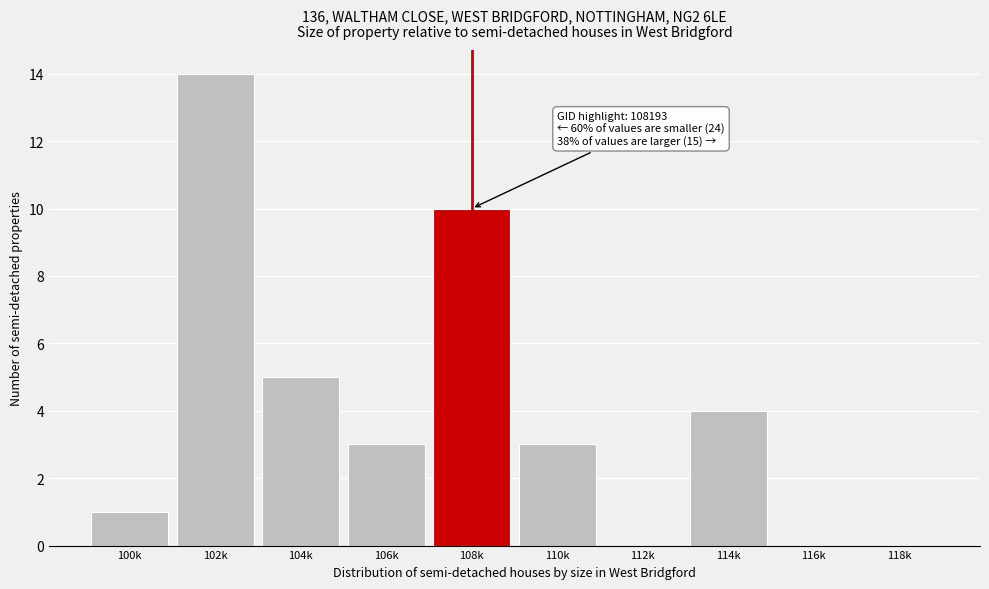

Reading right to left, extract all data points from this chart.

118k=0	116k=0	114k=4	112k=0	110k=3	108k=10	106k=3	104k=5	102k=14	100k=1